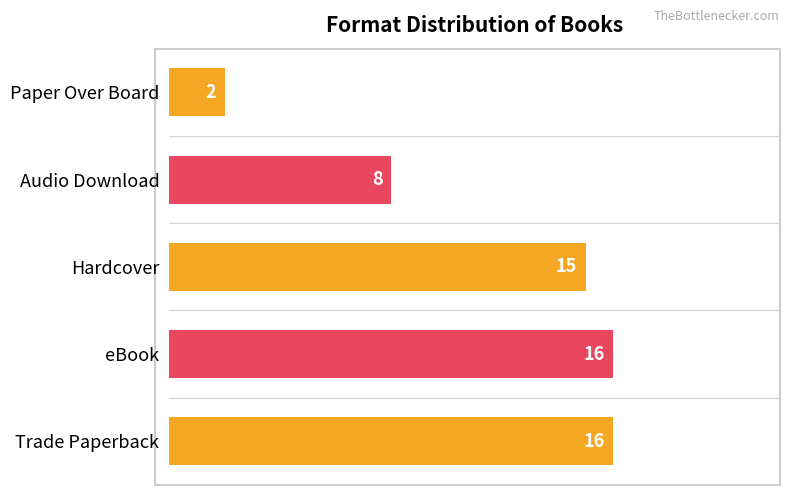

At which label is the value closest to 9?

Audio Download